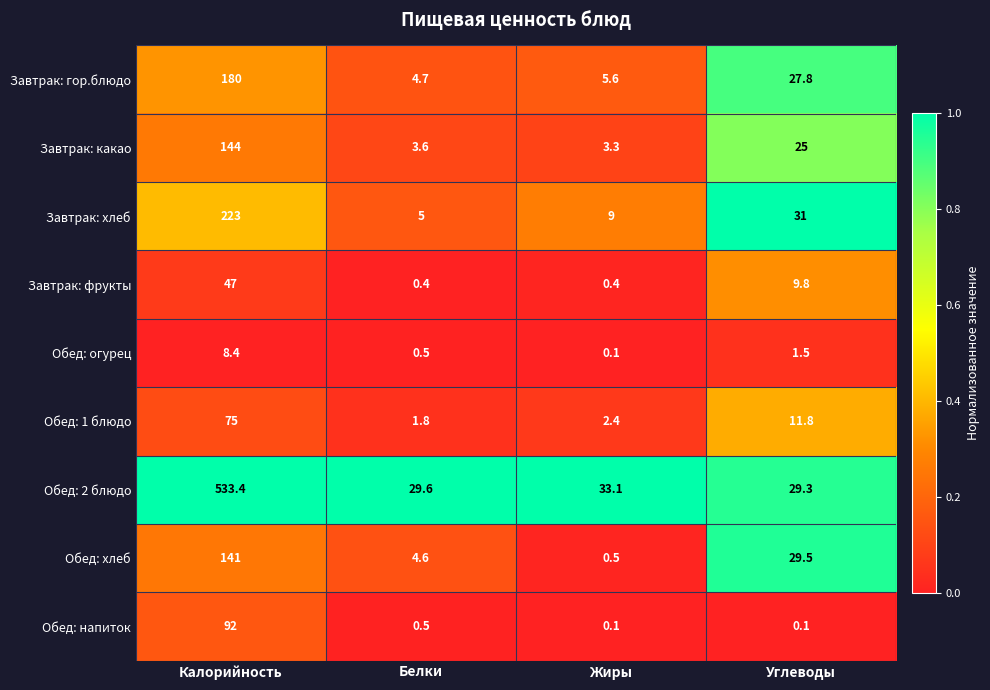

List the series in order of their peak value, highest first.

Обед: 2 блюдо, Завтрак: хлеб, Завтрак: гор.блюдо, Завтрак: какао, Обед: хлеб, Обед: напиток, Обед: 1 блюдо, Завтрак: фрукты, Обед: огурец